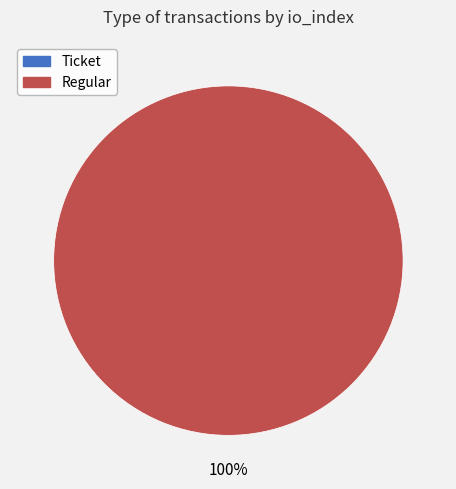

Is it true that Regular is 100% of the pie?

True